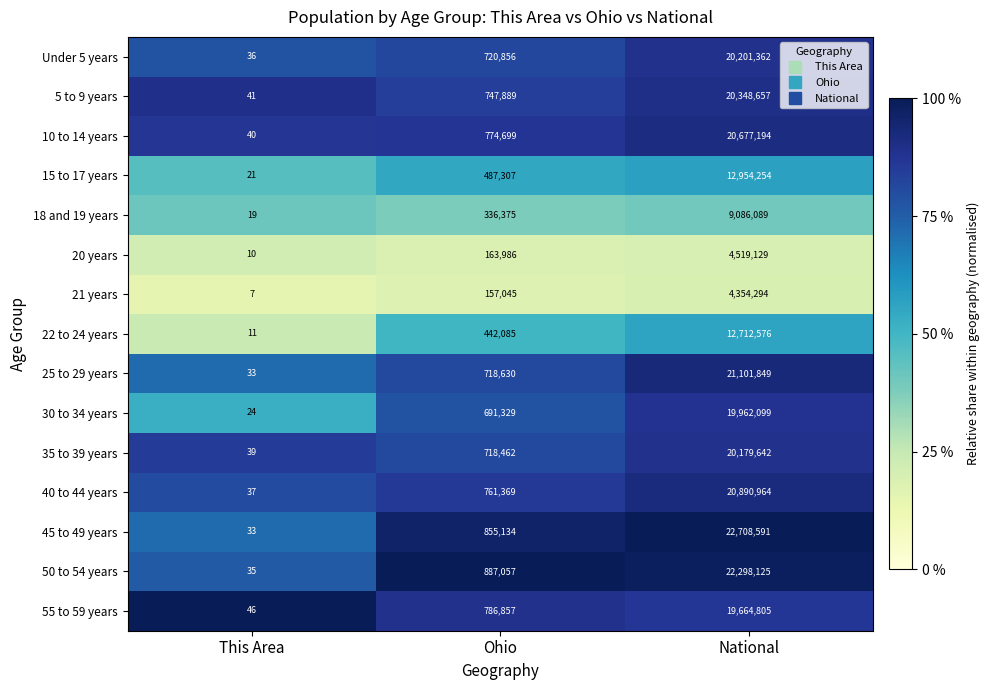

Which series has the widest spread of values?

45 to 49 years